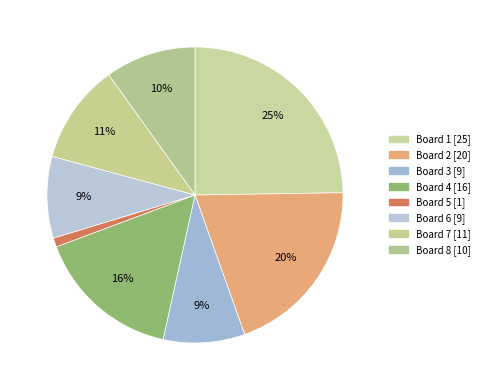

What percentage do Board 8 and Board 5 together represent?

10.9%